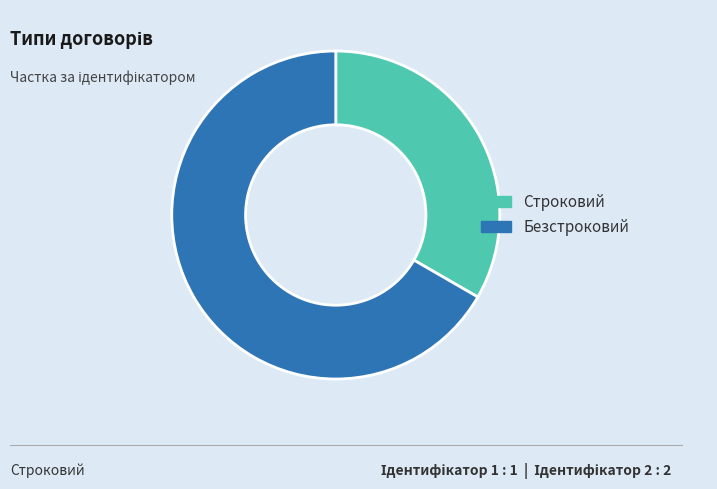

Combined, do Строковий and Безстроковий account for over 50%?

Yes